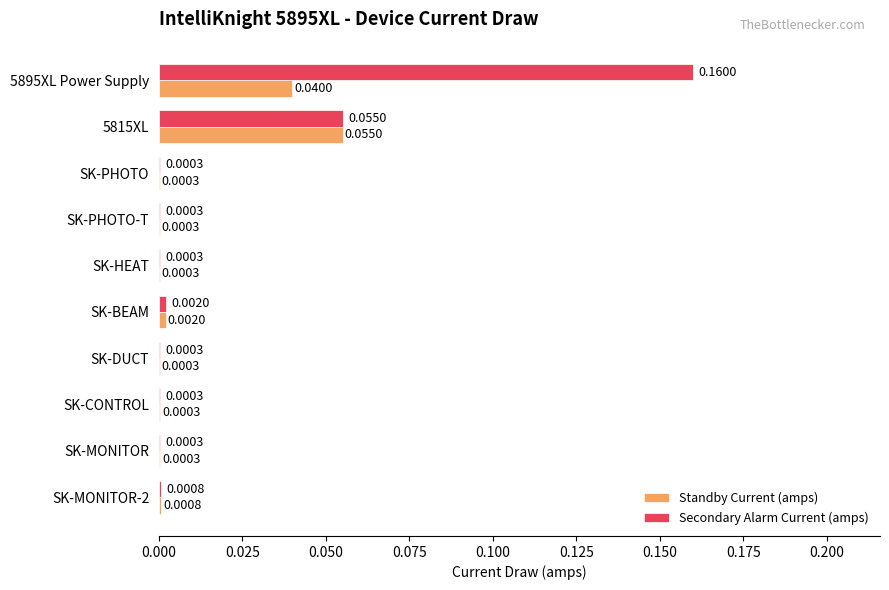

Which series has the largest total across all categories?

Secondary Alarm Current (amps)